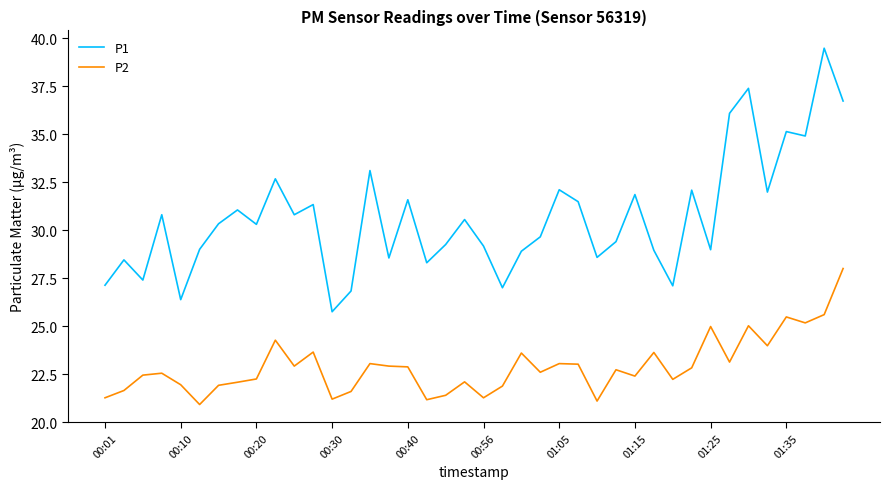

What is the maximum value shown in the chart?

39.5